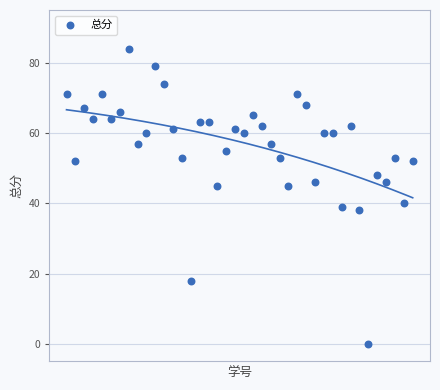

What is the range of Y values (max minus min)?

84